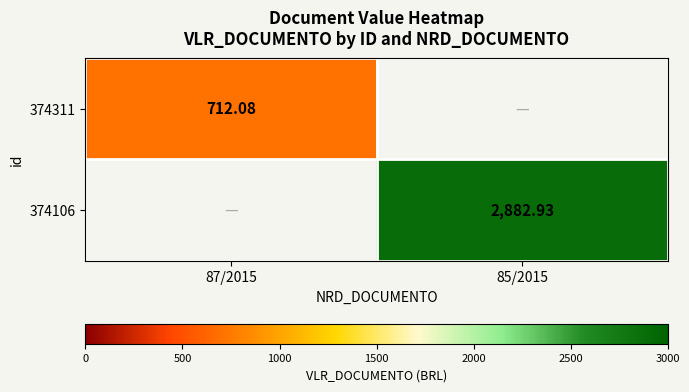

The 374106 series shows -1076.6 at 87/2015. True or false?

False